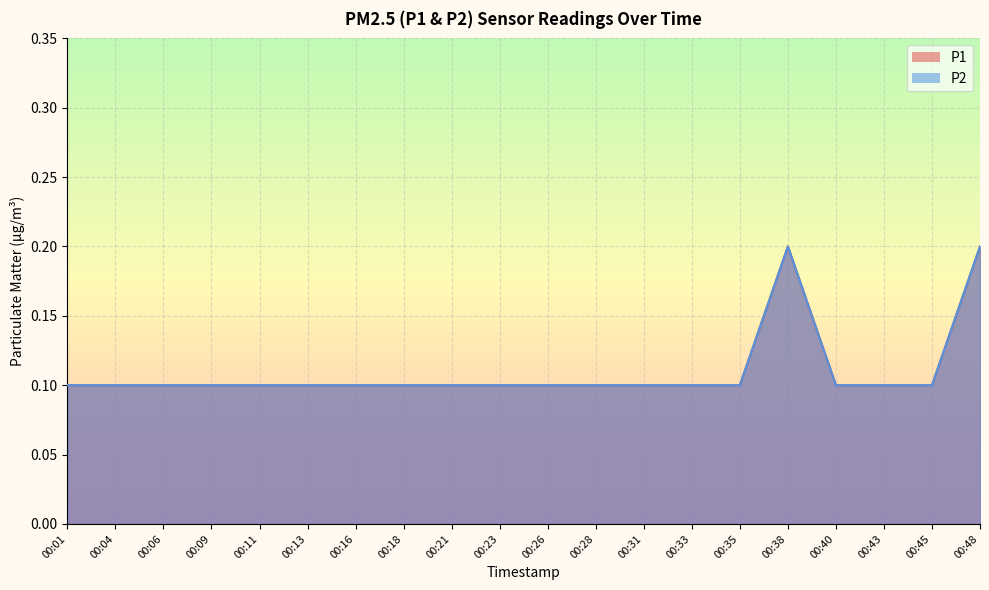

True or false: P1 and P2 intersect in this chart.

False